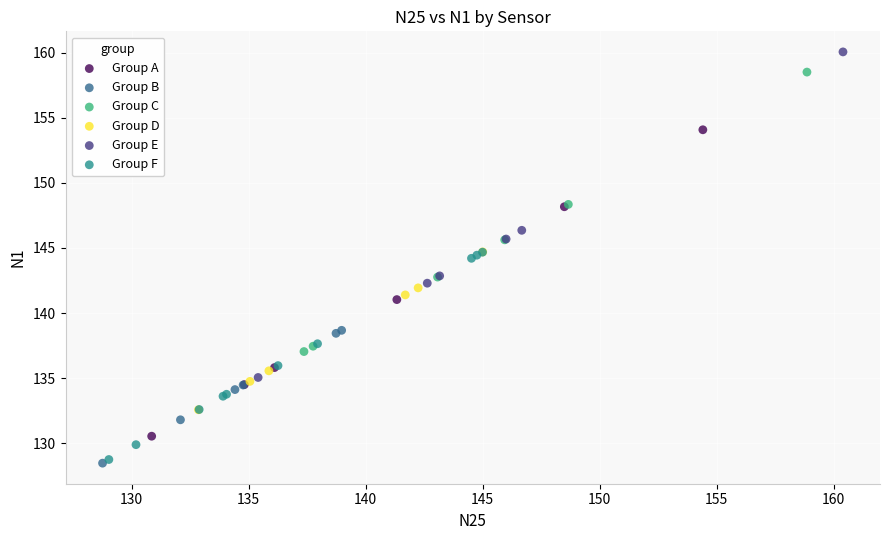

Which series has the widest spread of Y values?

Group E